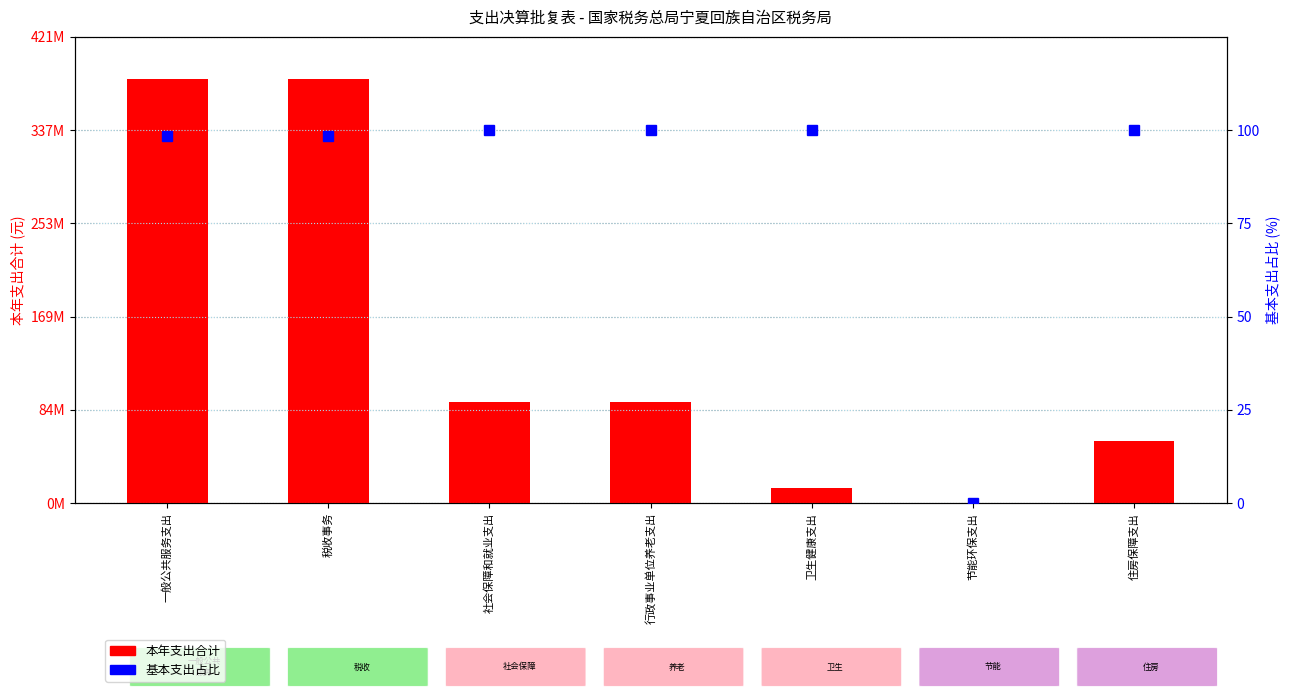

Is the value of 基本支出占比 at 住房保障支出 greater than the value of 本年支出合计 at 节能环保支出?

No